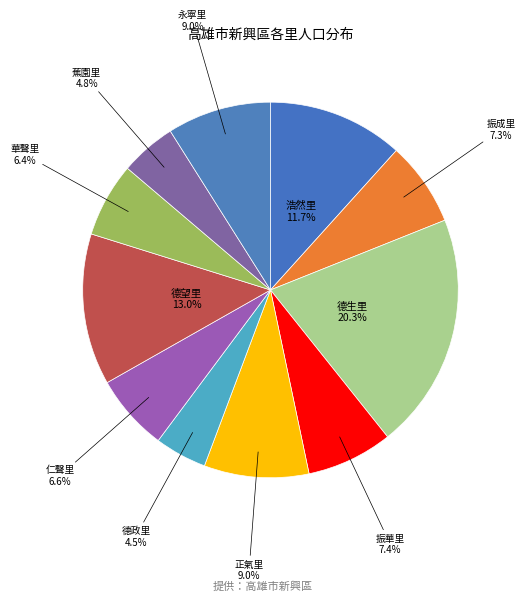

To the nearest percent, what is the average slice percentage?

9%